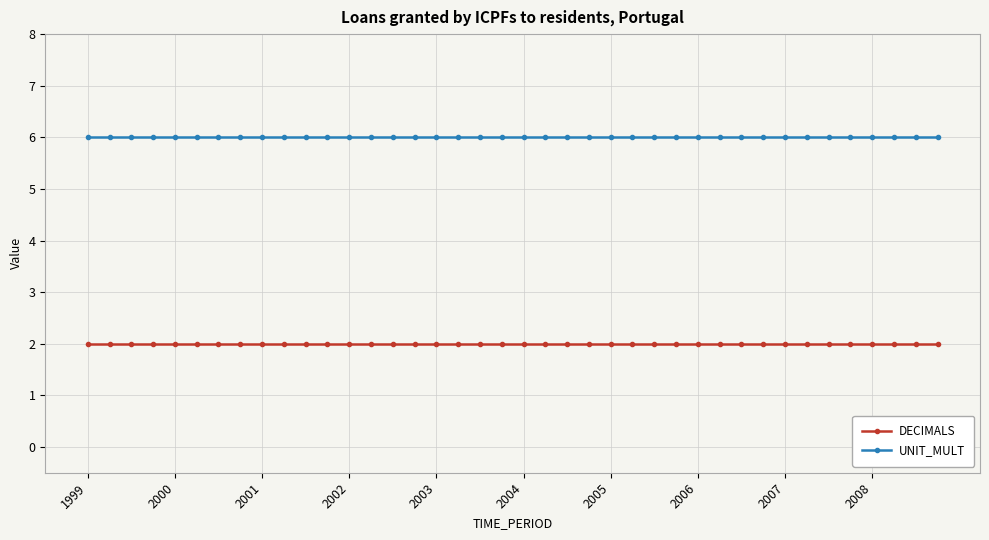

At how many categories does at least one series exceed 3?

40